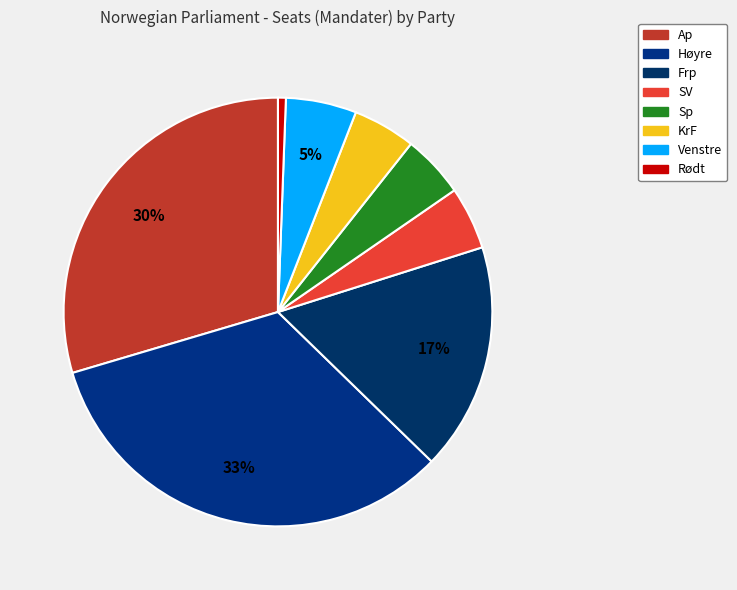

How many segments does this pie chart have?

8